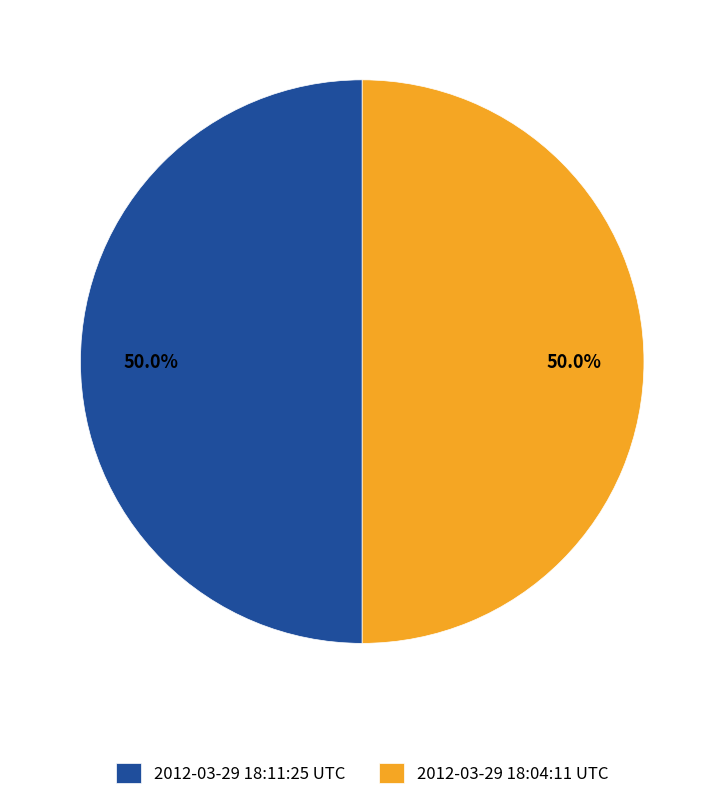

Approximately how many times larger is the value at 2012-03-29 18:04:11 UTC compared to 2012-03-29 18:11:25 UTC?

1.0